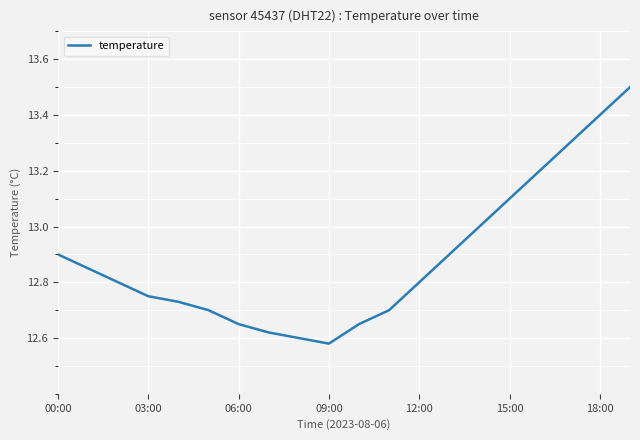

What is the difference between the maximum and second lowest values?

0.9